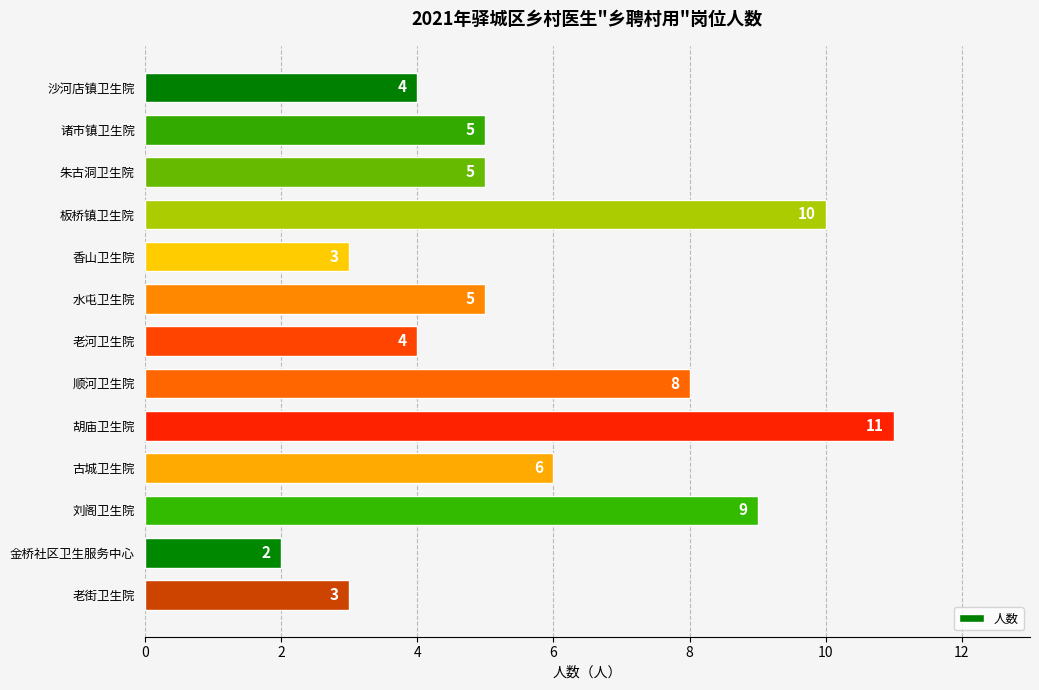

What is the maximum value shown in the chart?

11